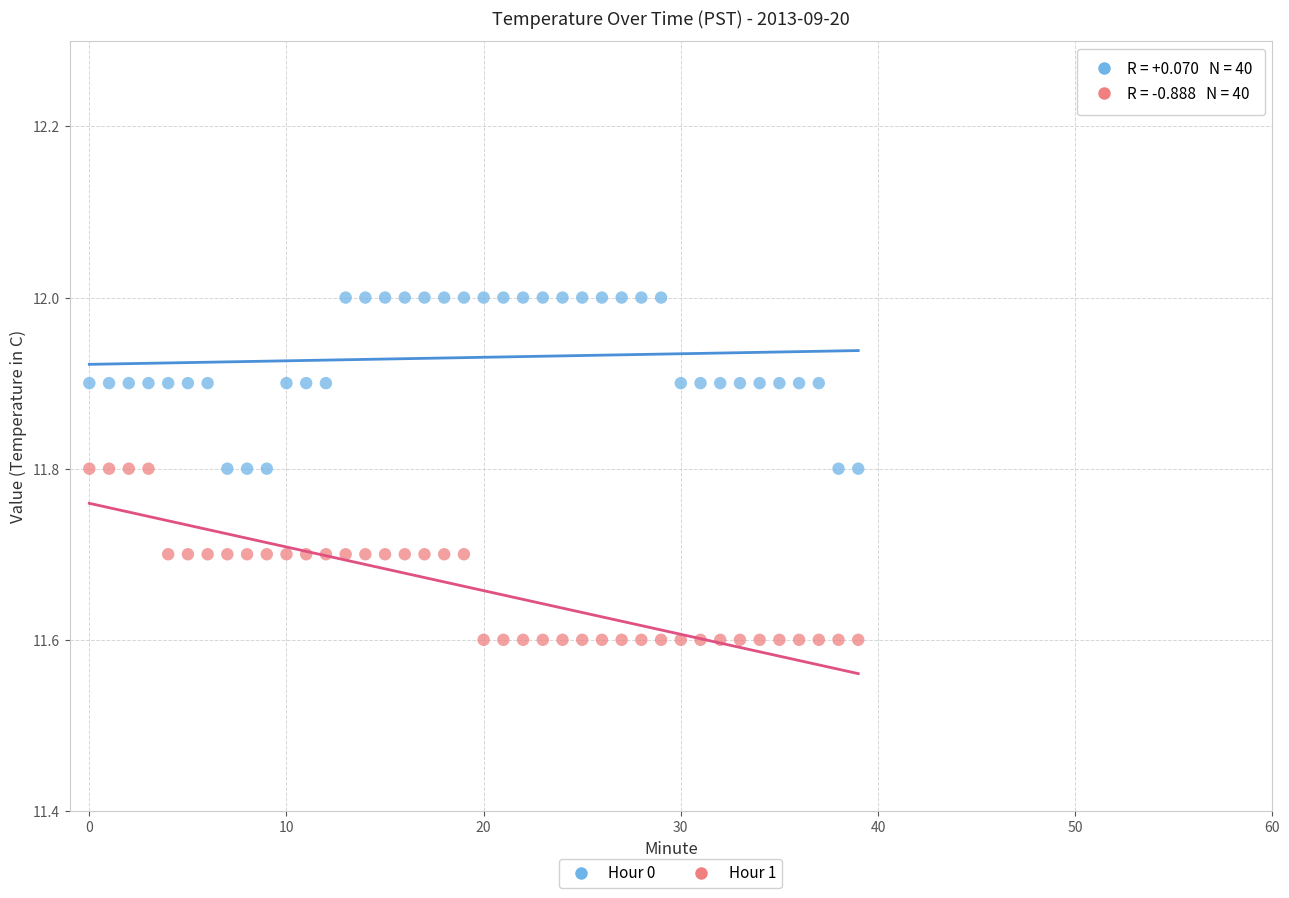

Across all data points, what is the range of Y values (max minus min)?

0.4